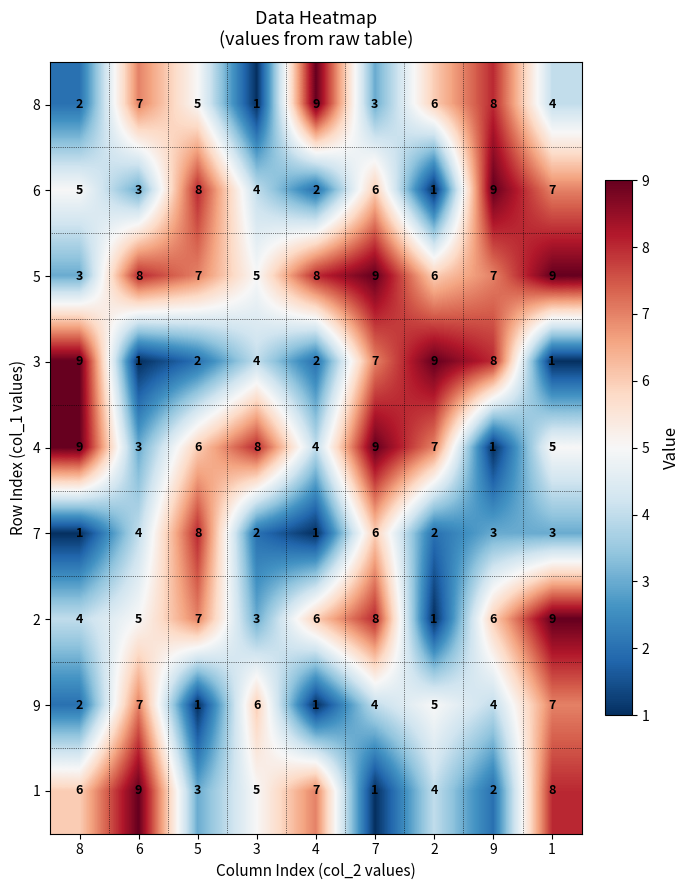

What is the total value across all series at 3?

38